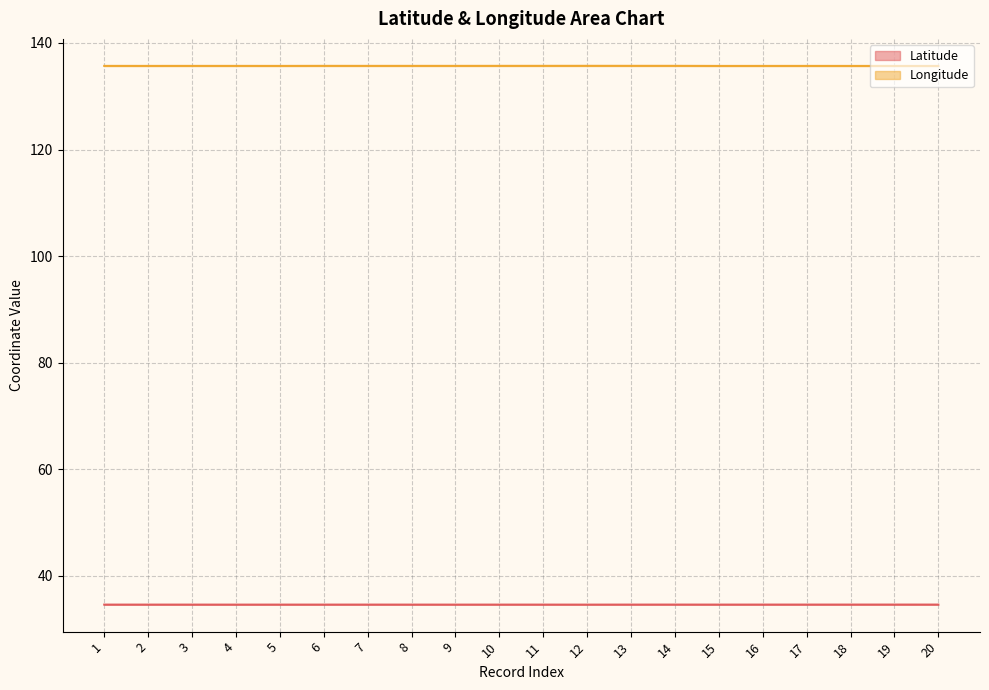

How many series are shown in this chart?

2